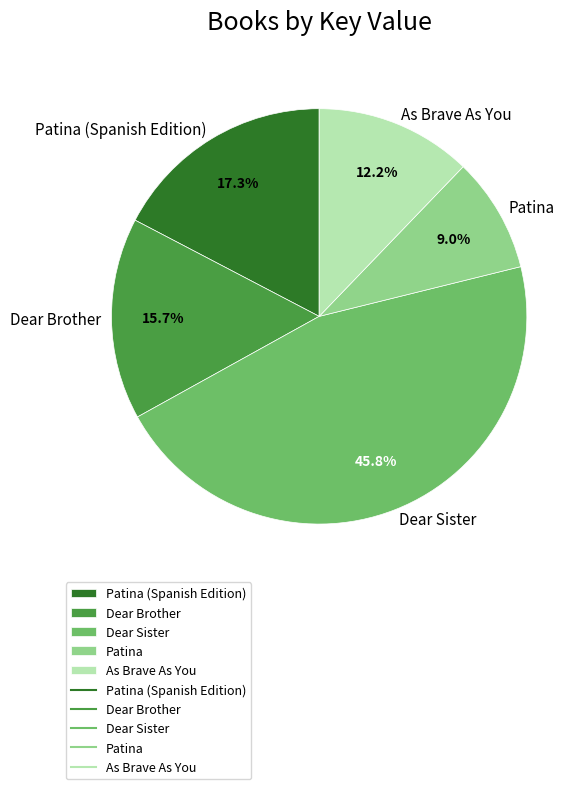

How many segments does this pie chart have?

5